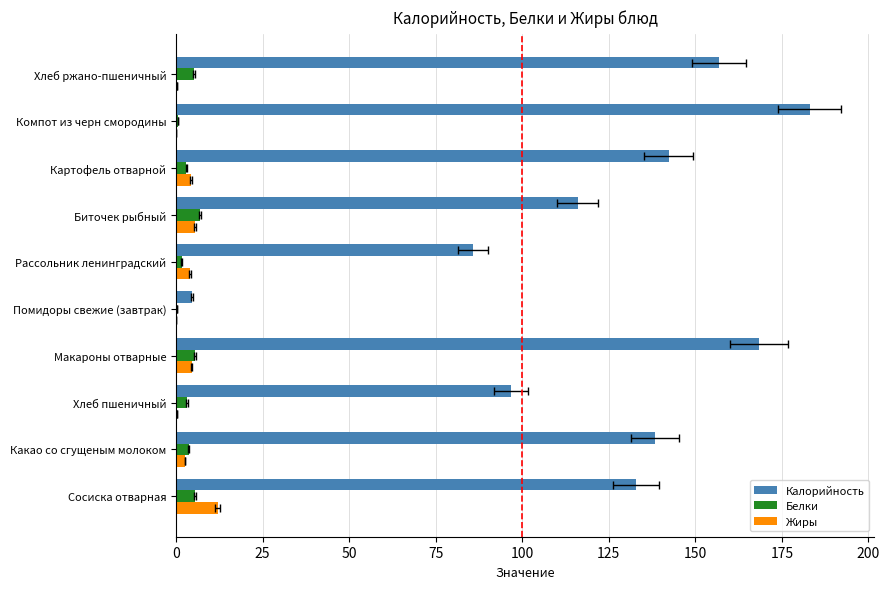

Are the bars horizontal?

Yes